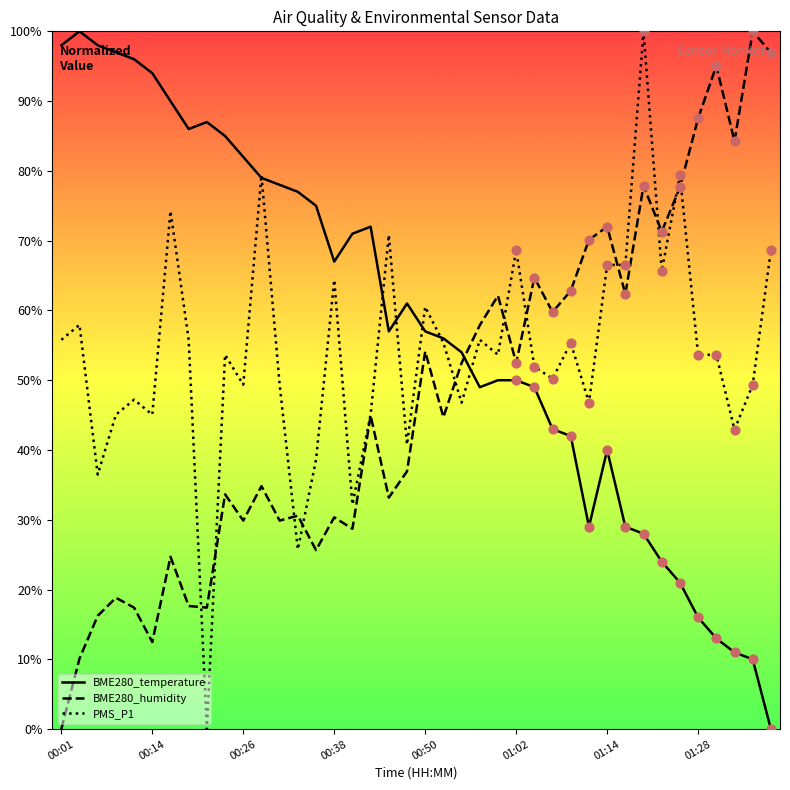

Rank the series by their average value, from lowest to highest.

BME280_humidity, PMS_P1, BME280_temperature